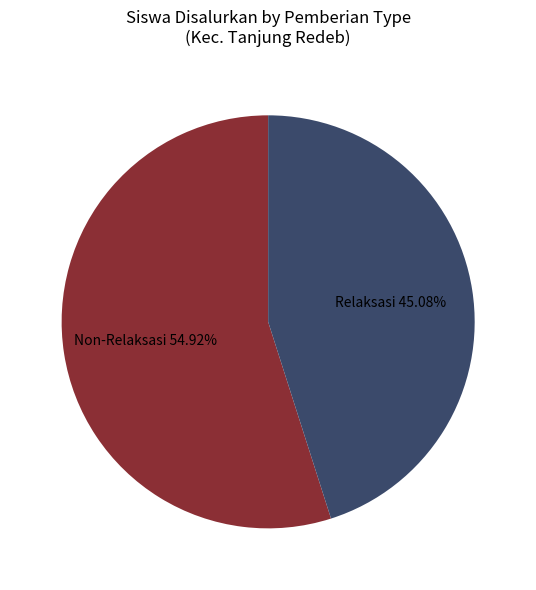

Count the number of slices in the pie.

2